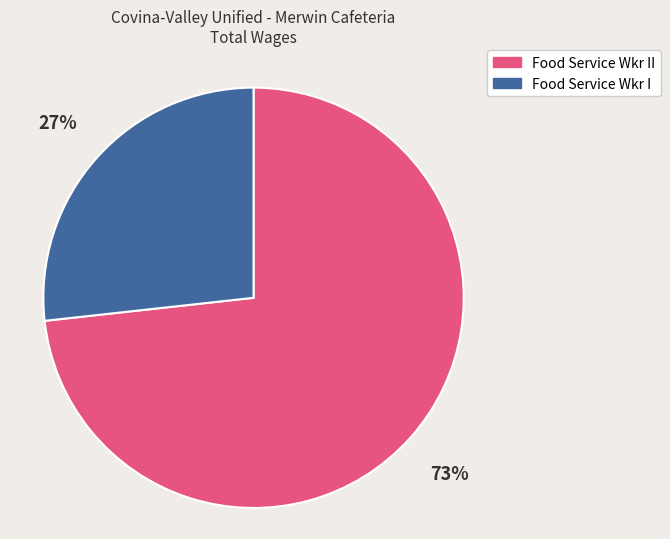

True or false: Food Service Wkr II accounts for 73% of the total.

True